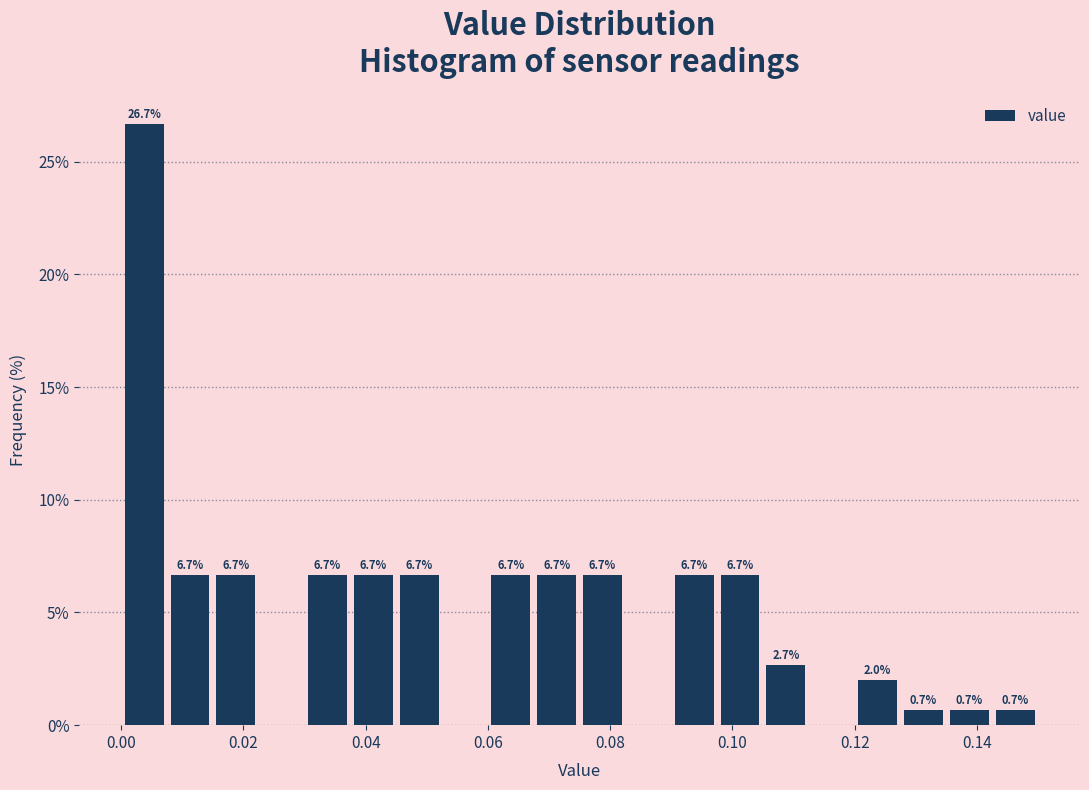

Read against the x-axis, roughly where is the centre of the tallest bar?

0.004